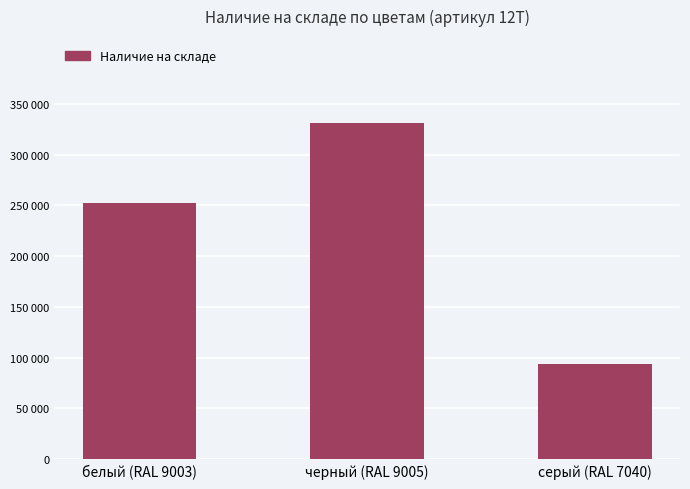

What is the change in value from черный (RAL 9005) to серый (RAL 7040)?

-237885